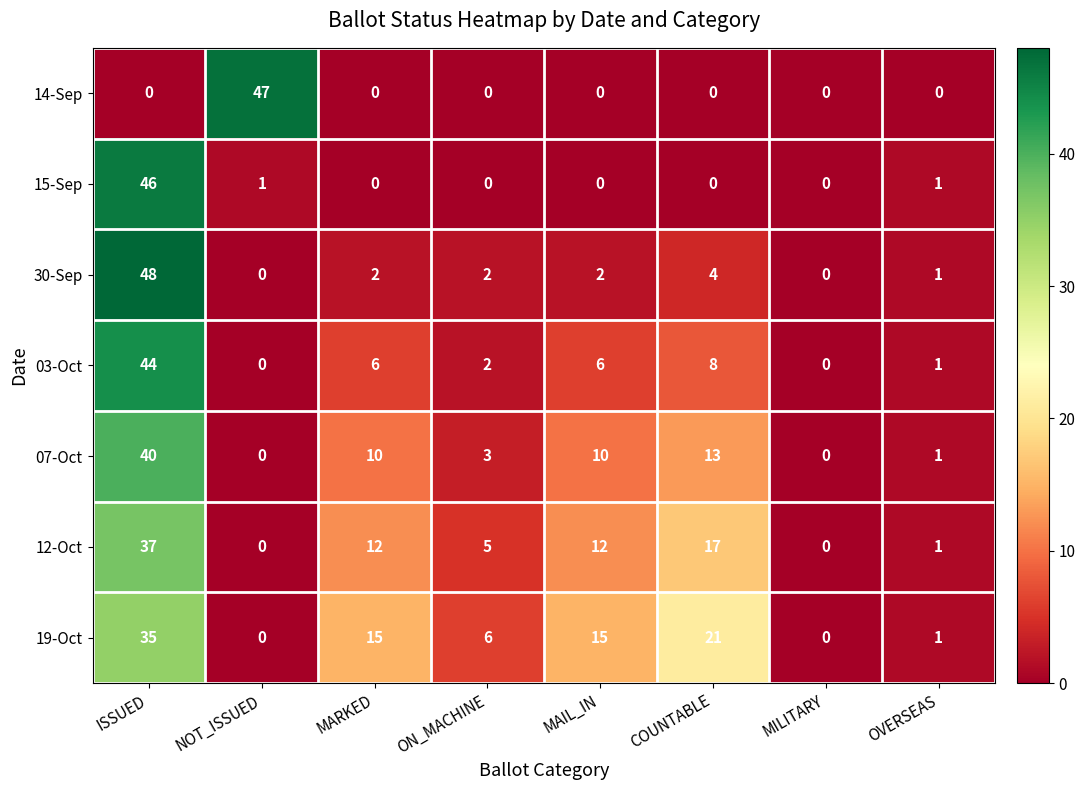

The 15-Sep series shows 46 at ISSUED. True or false?

True